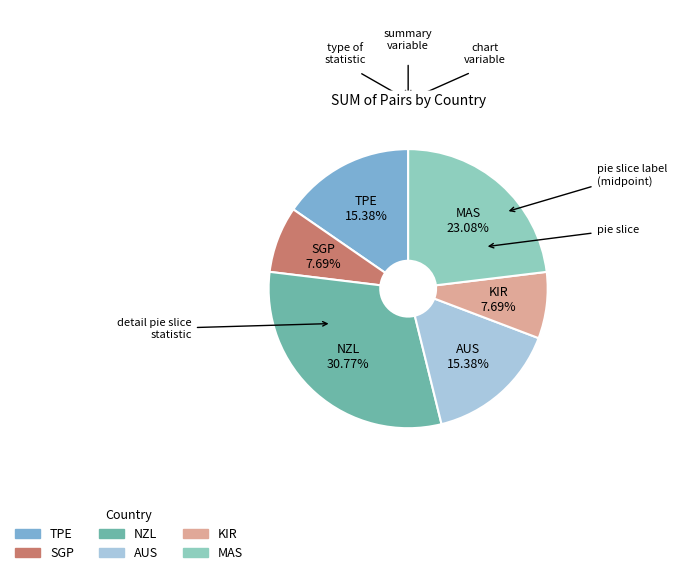

To the nearest percent, what portion does MAS represent?

23%